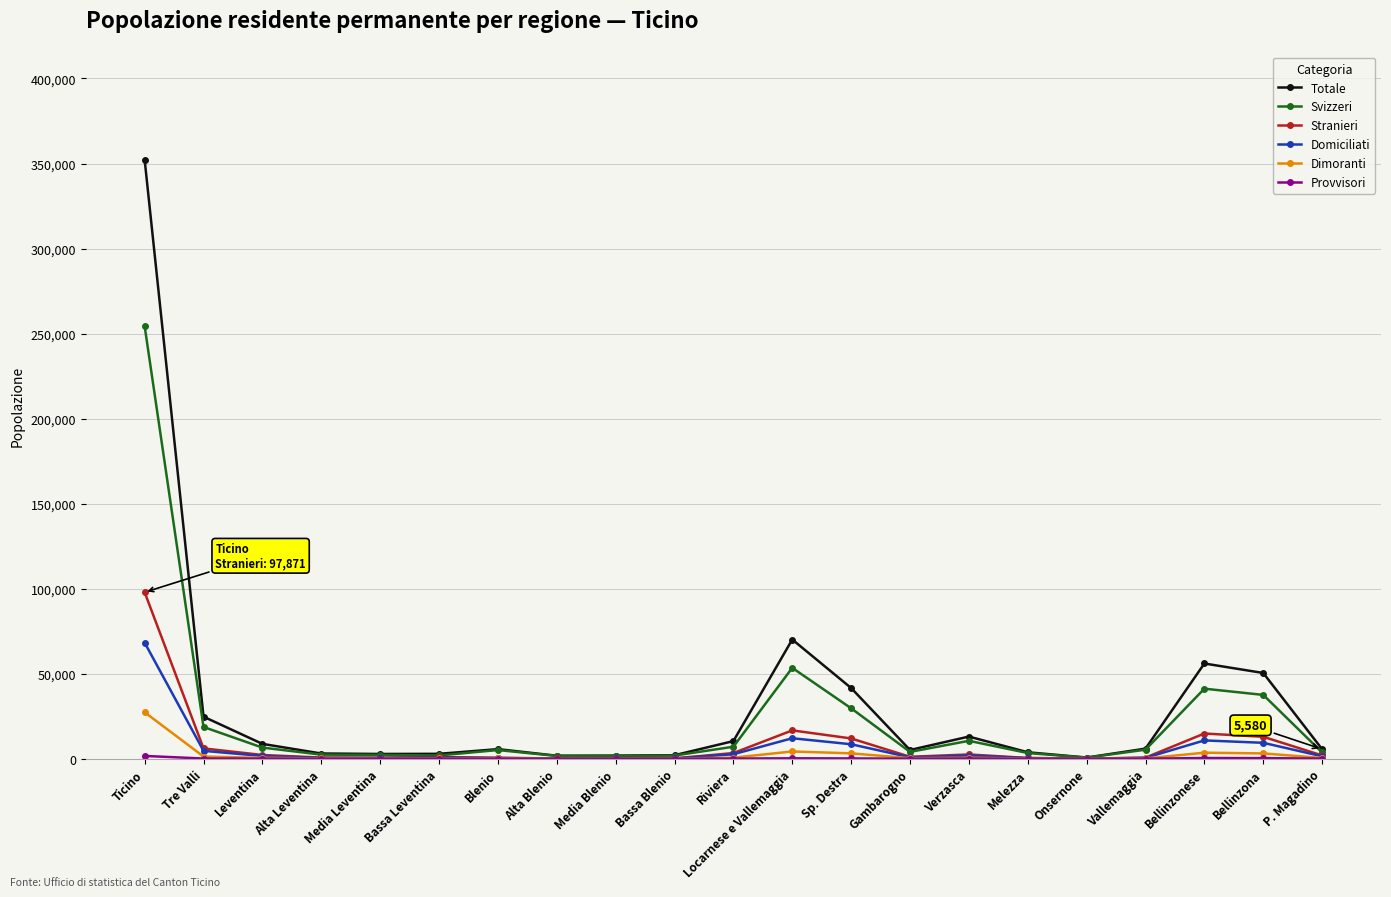

Does the chart have visible grid lines?

Yes